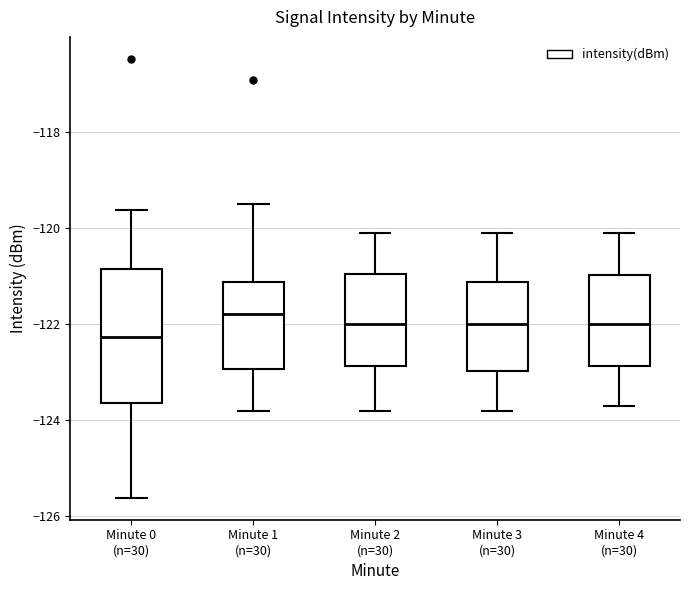

Reading left to right, read every box against the y-axis: the position of its median line, the range the box covers, and the ends of its whiskers. The values are not printed on the chart, so give them approximately, as read against the axis.

Minute 0 (n=30): median -122.2, box -123.6 to -120.8, whiskers -125.6 to -119.6
Minute 1 (n=30): median -121.8, box -123.0 to -121.2, whiskers -123.8 to -119.4
Minute 2 (n=30): median -122.0, box -122.8 to -121.0, whiskers -123.8 to -120.0
Minute 3 (n=30): median -122.0, box -123.0 to -121.2, whiskers -123.8 to -120.0
Minute 4 (n=30): median -122.0, box -122.8 to -121.0, whiskers -123.6 to -120.0